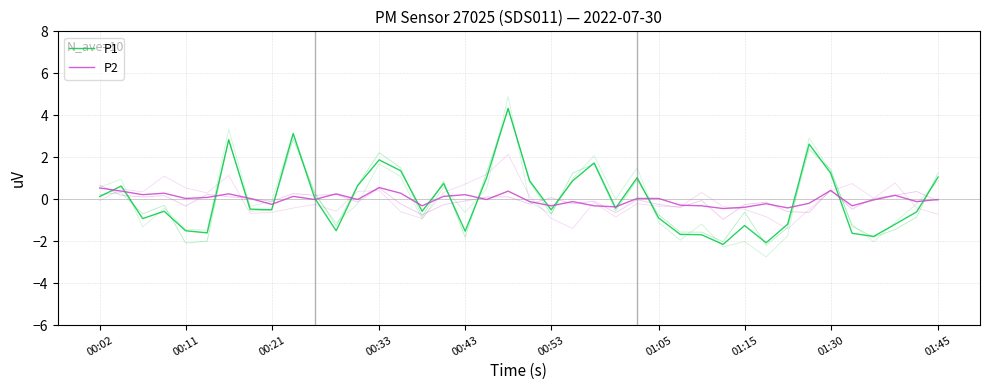

At which category is the sum across all series the highest?

19